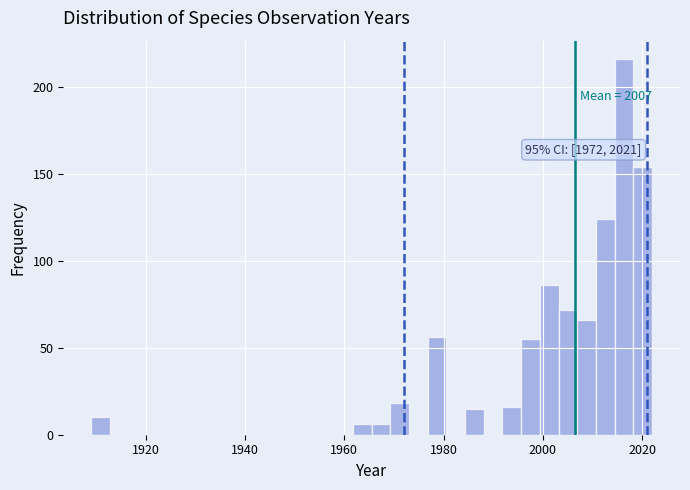

Around what value on the x-axis is the tallest bar? Give the approximate position of its centre, as read against the axis.

2016